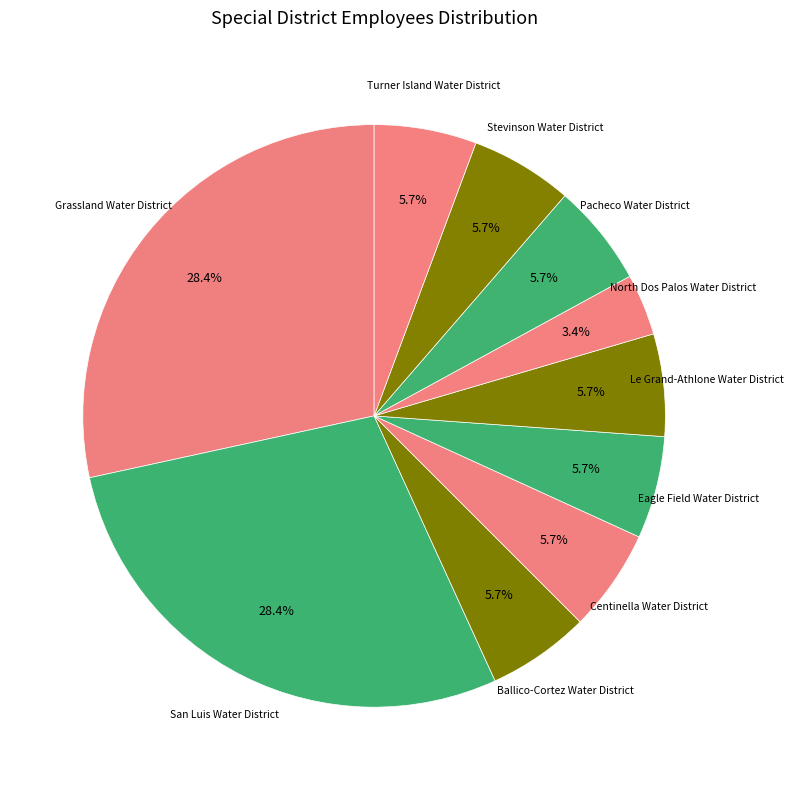

How many segments does this pie chart have?

10